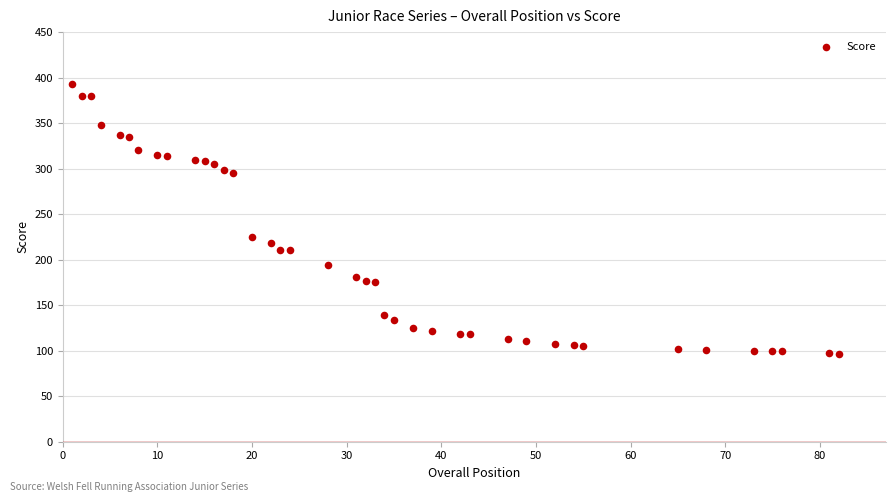

What Y value in the scatter plot is closest to 244?

224.8